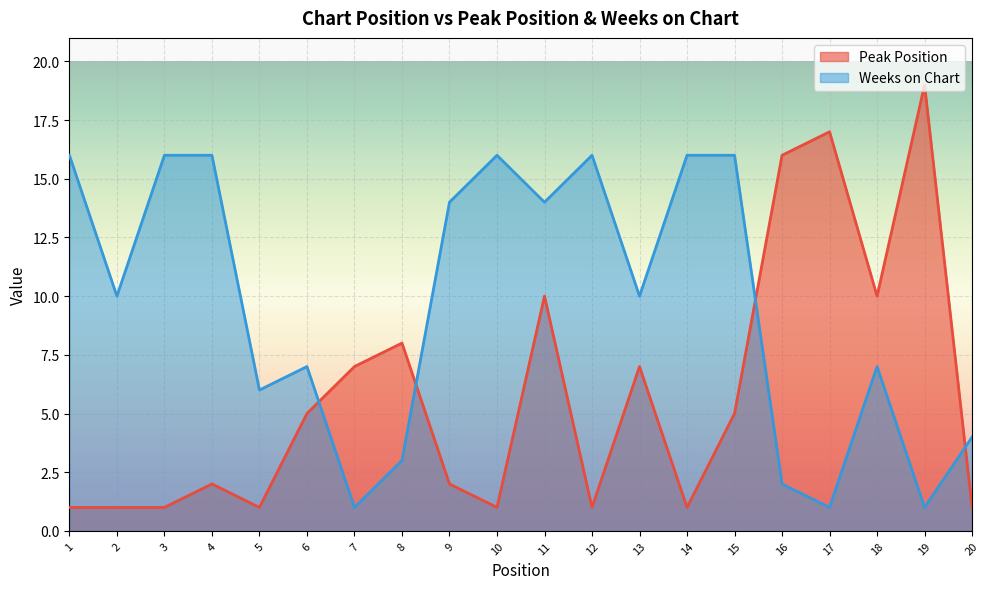

Count the number of categories in the chart.

20